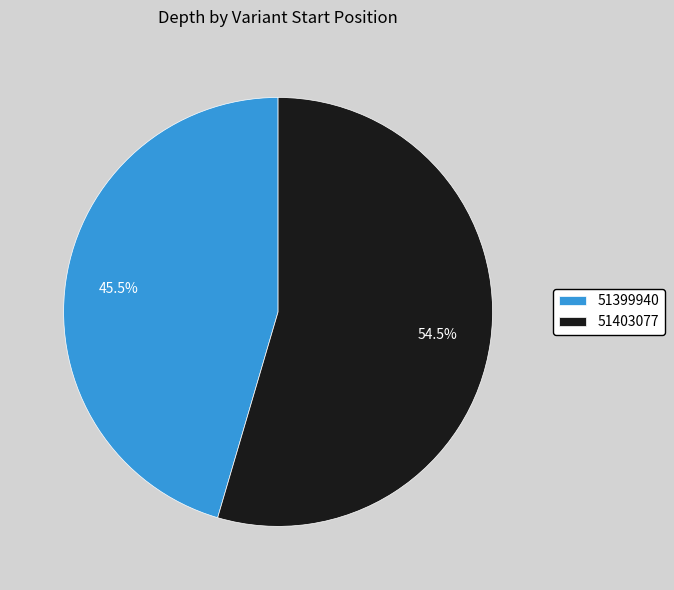

Rank the categories by value from lowest to highest.

51399940, 51403077